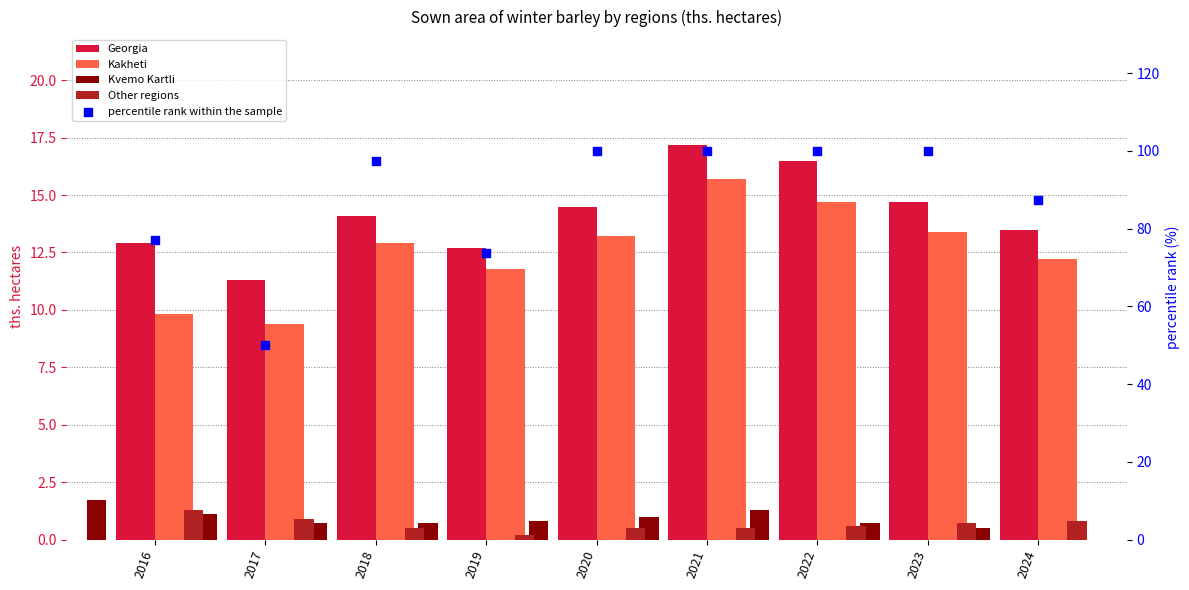

At which category is the sum across all series the highest?

2021